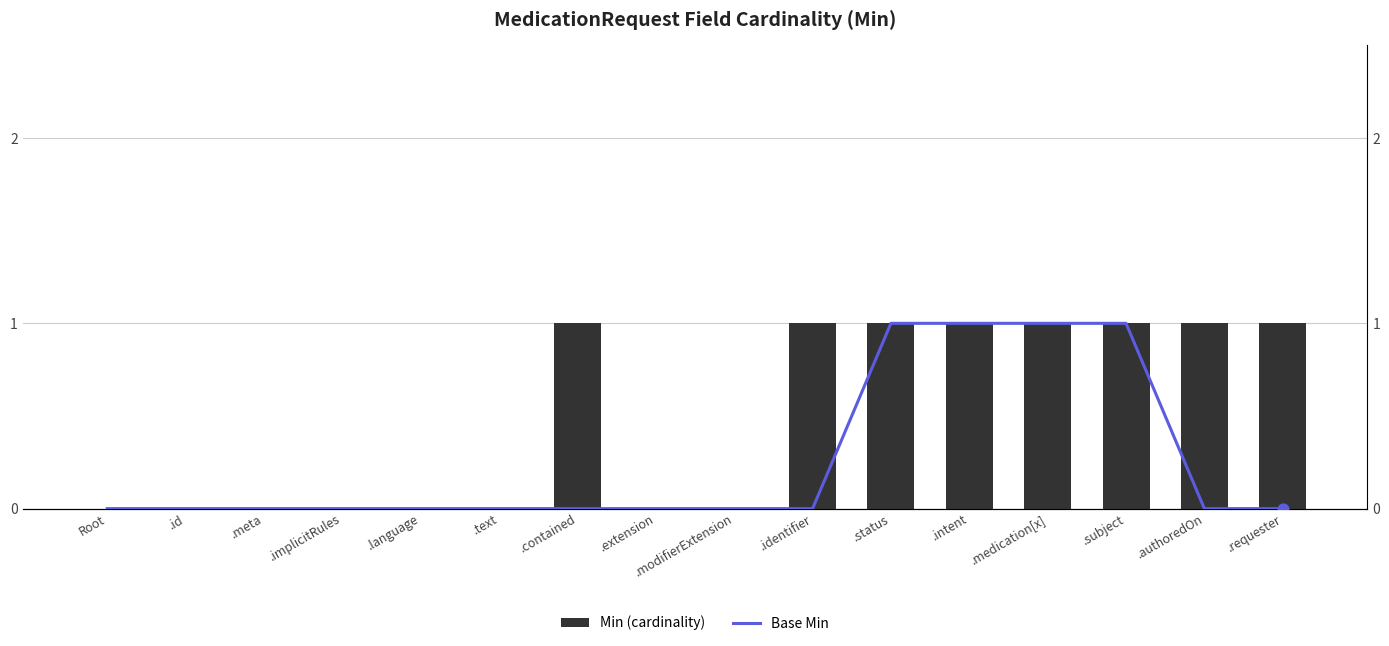

Which series has the largest total across all categories?

Min (cardinality)